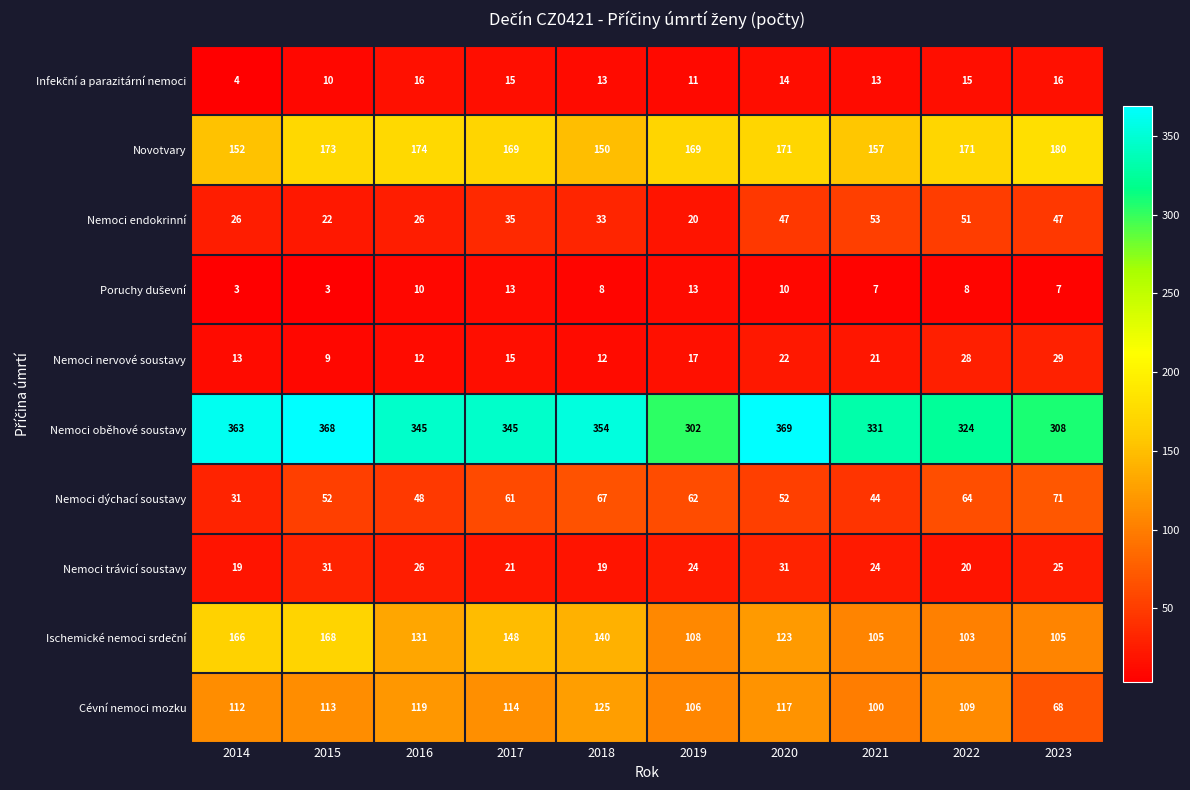

What is the difference between the maximum and minimum values in the Nemoci trávicí soustavy series?

12